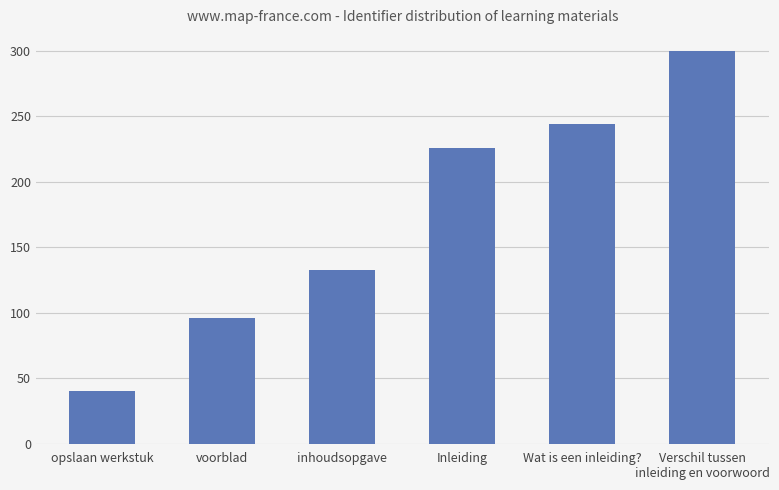

What is the difference between the second highest and minimum values?

204.3